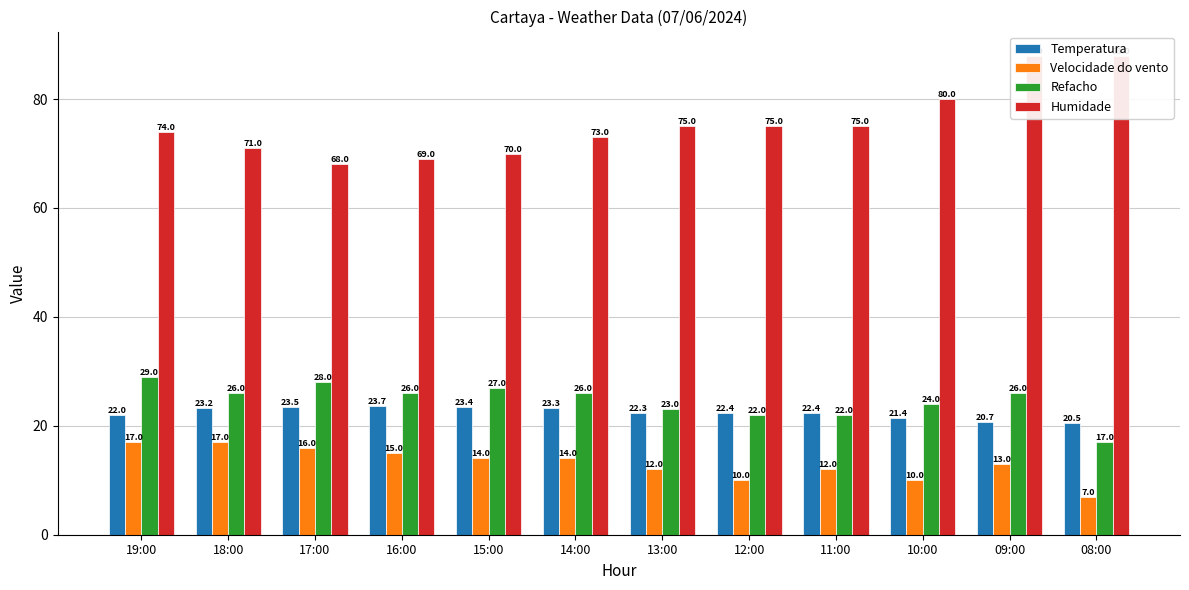

What is the value of the Temperatura bar at the 2nd from the left?

23.2